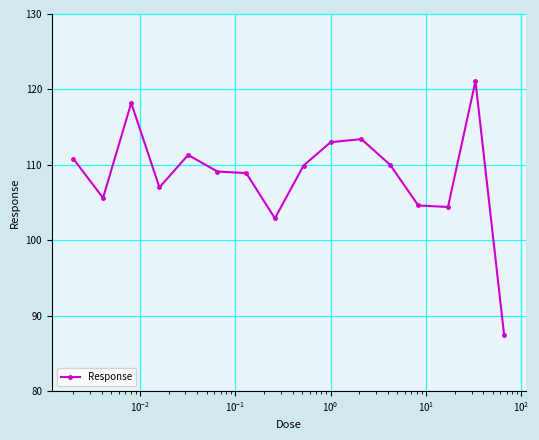

What is the maximum value shown in the chart?

121.1